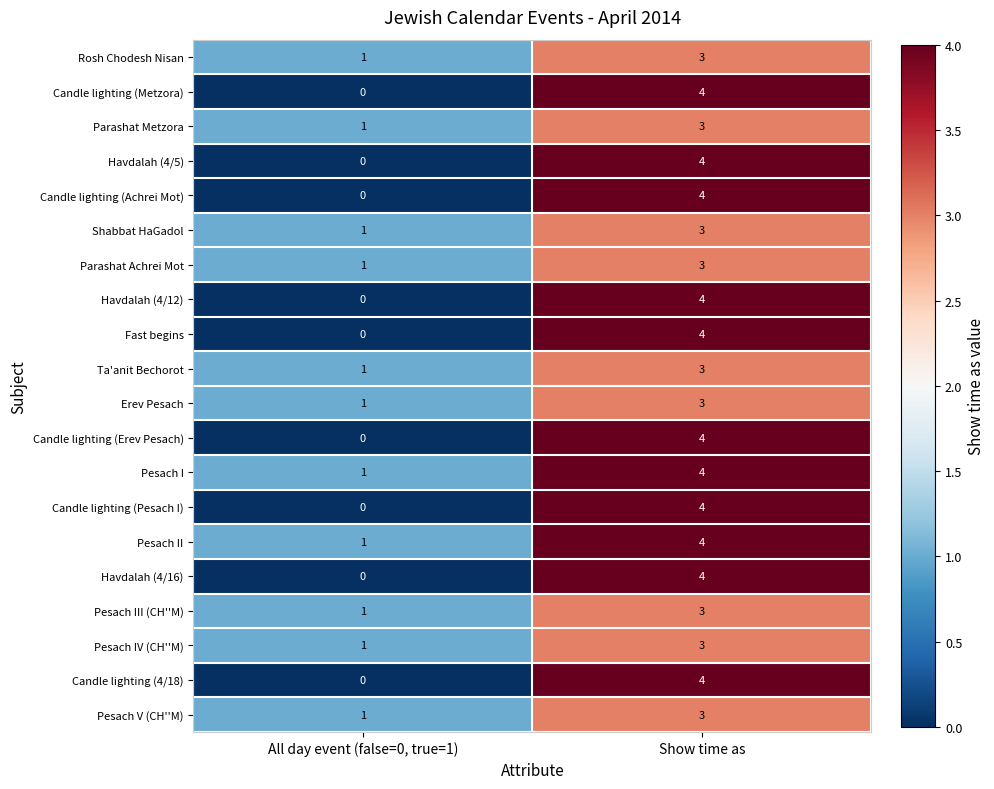

At which category does the chart reach its peak across all series?

Show time as